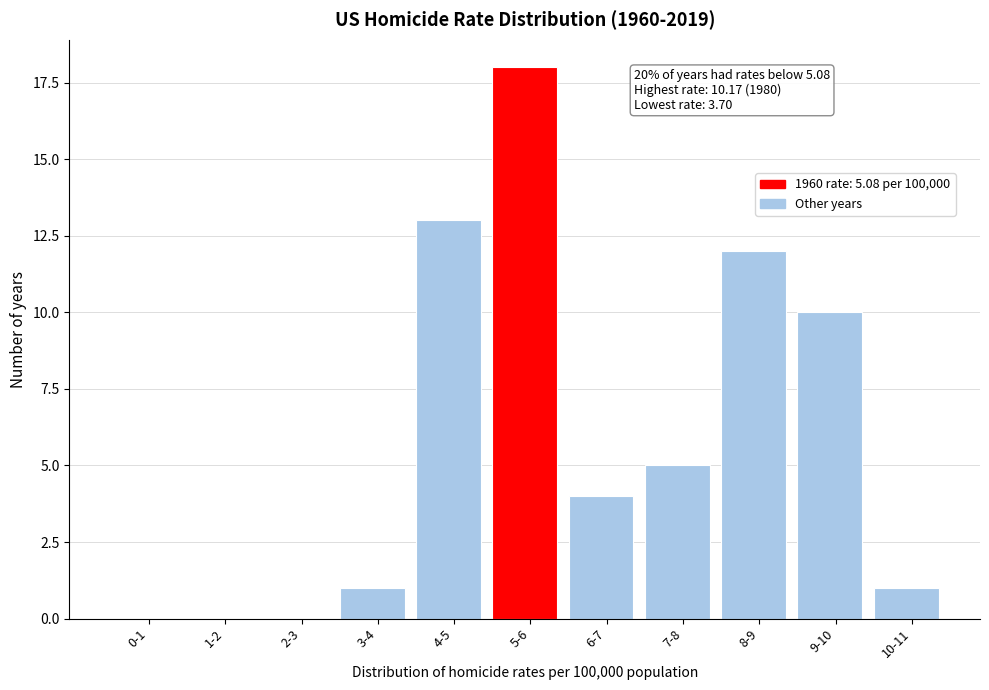

Reading left to right, list all the values displayed in this chart.

0-1=0	1-2=0	2-3=0	3-4=1	4-5=13	5-6=18	6-7=4	7-8=5	8-9=12	9-10=10	10-11=1